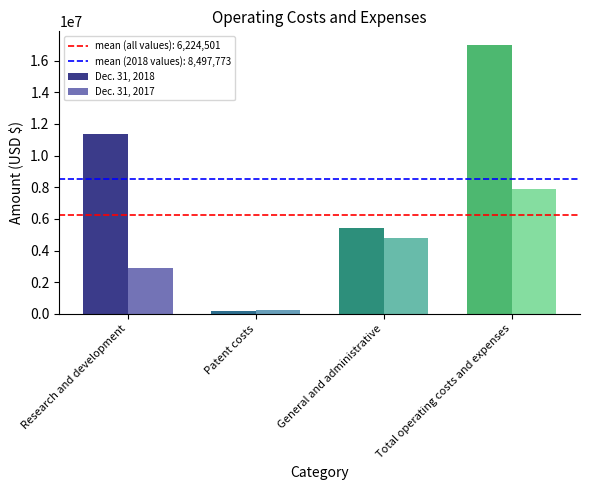

At how many categories does at least one series exceed 1769006?

3